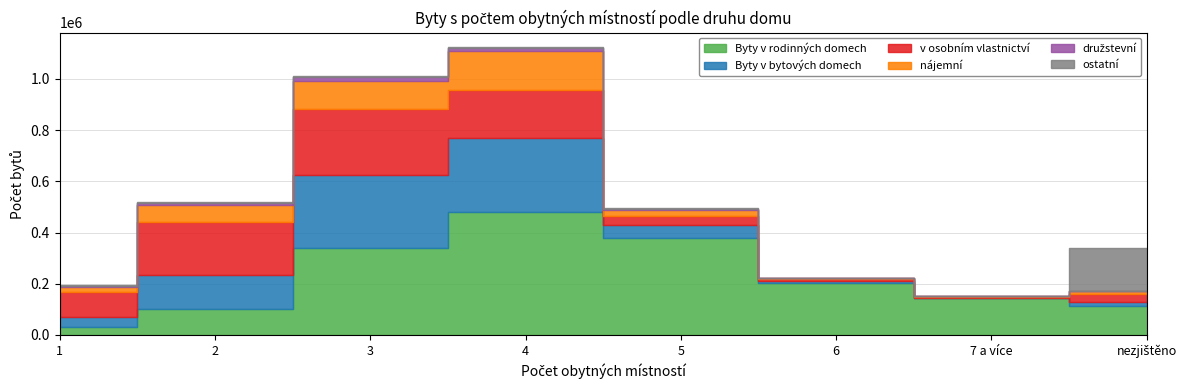

Is it true that družstevní equals 24953 at 3?

False